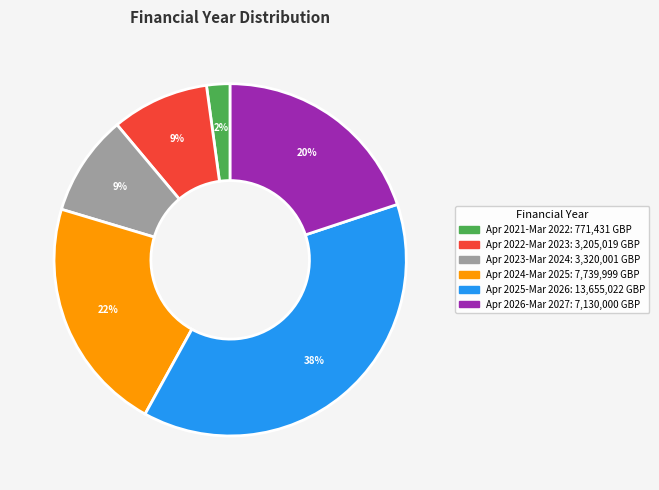

Does any single category account for the majority?

No